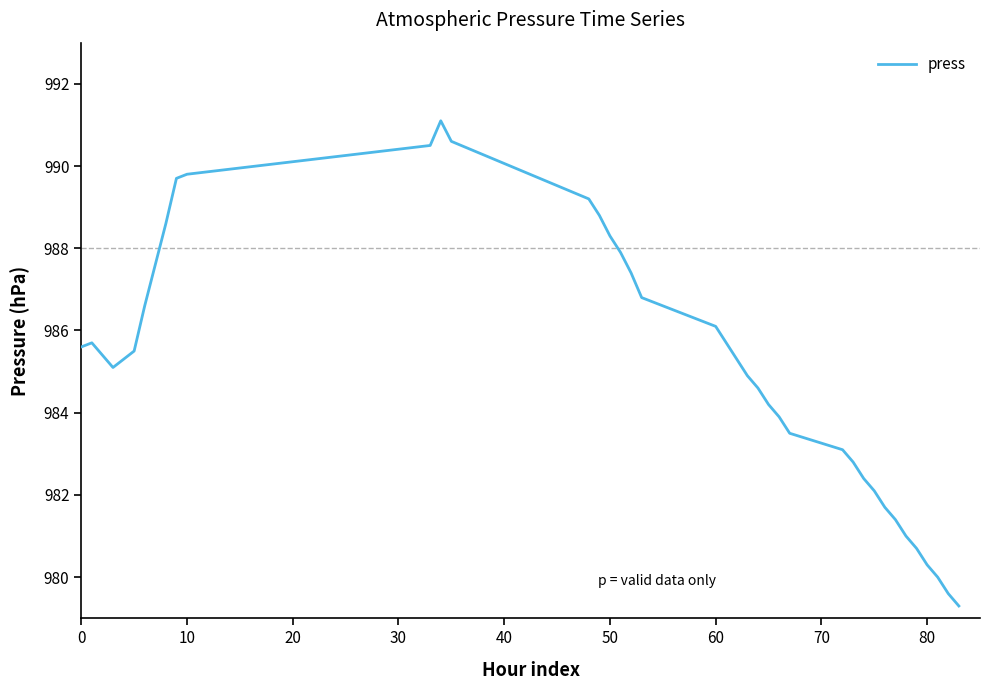

What is the difference between the maximum and minimum values?

11.8